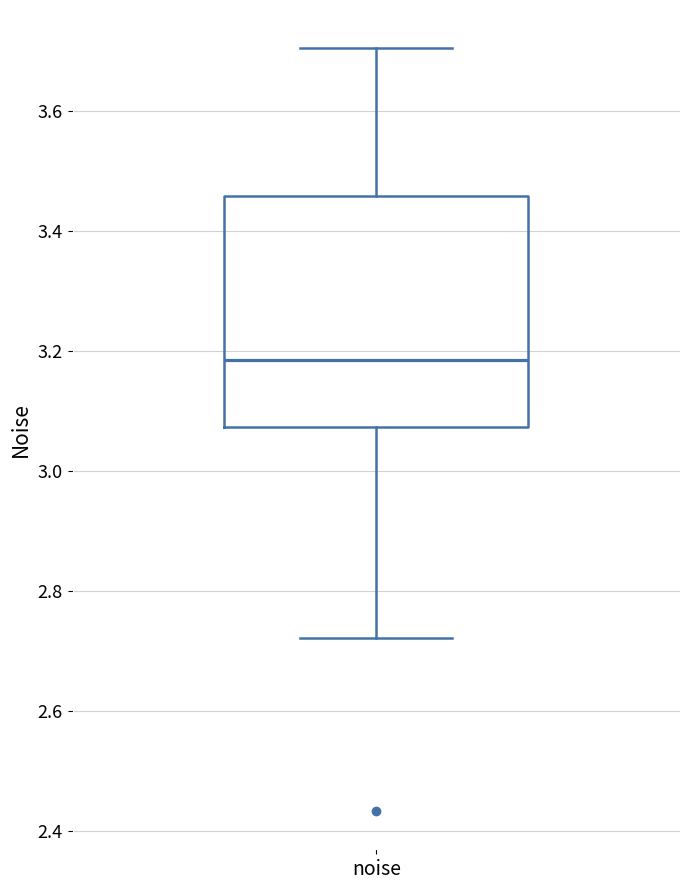

Transcribe this box plot: give where the median line is, the range the box spans, and where the two whiskers end, as read against the y-axis. The values are not printed on the chart, so give them approximately, as read against the axis.

median 3.18, box 3.08 to 3.46, whiskers 2.72 to 3.70